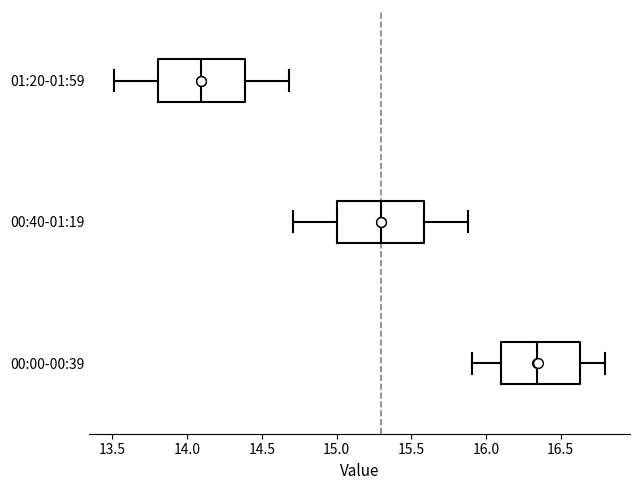

Reading bottom to top, read every box against the x-axis: the position of its median line, the range the box covers, and the ends of its whiskers. The values are not printed on the chart, so give them approximately, as read against the axis.

00:00-00:39: median 16.35, box 16.10 to 16.65, whiskers 15.90 to 16.80
00:40-01:19: median 15.30, box 15.00 to 15.60, whiskers 14.70 to 15.90
01:20-01:59: median 14.10, box 13.80 to 14.40, whiskers 13.50 to 14.70